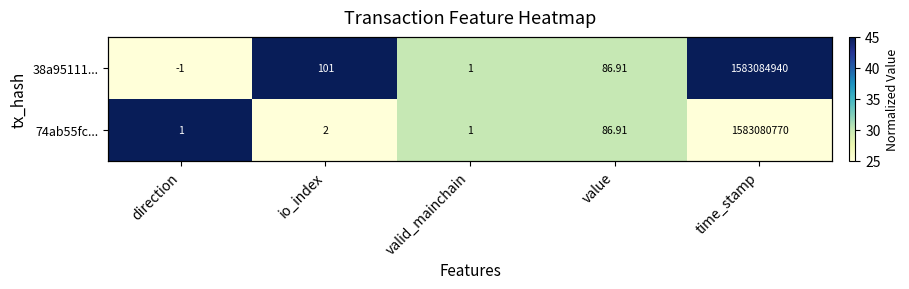

Is the value of 38a95111... at time_stamp greater than the value of 74ab55fc... at valid_mainchain?

Yes